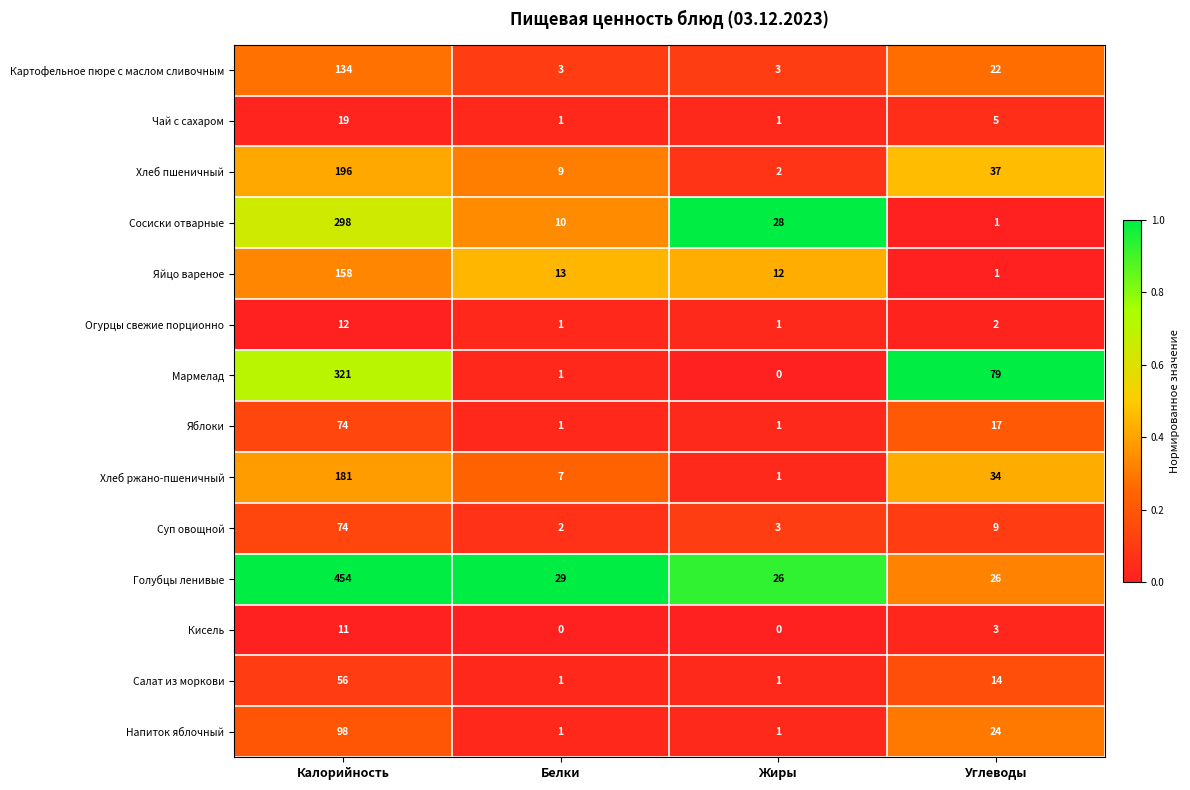

Is it true that Голубцы ленивые equals 15 at Белки?

False